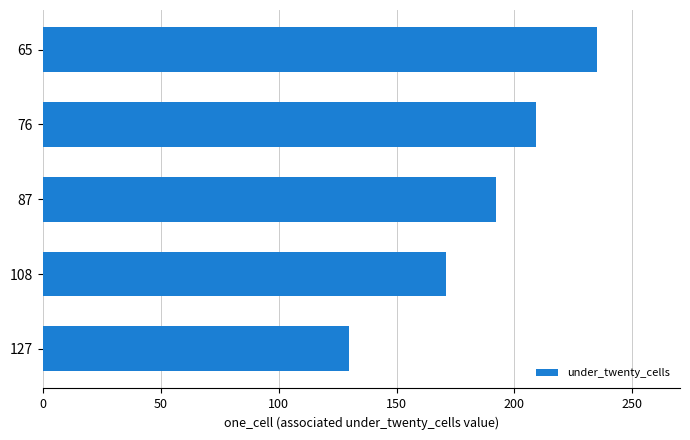

Are the bars horizontal?

Yes